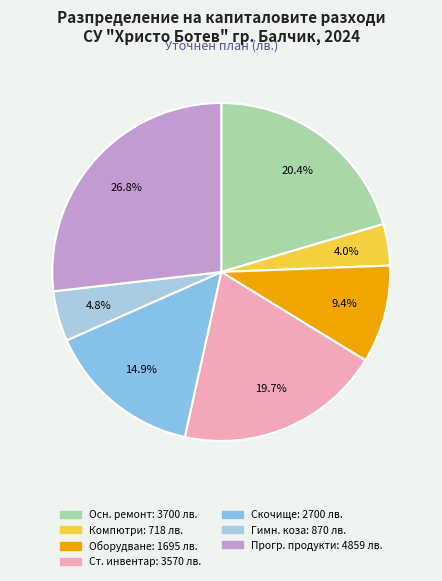

Which slice is the smallest?

Компютри/хардуер (718)